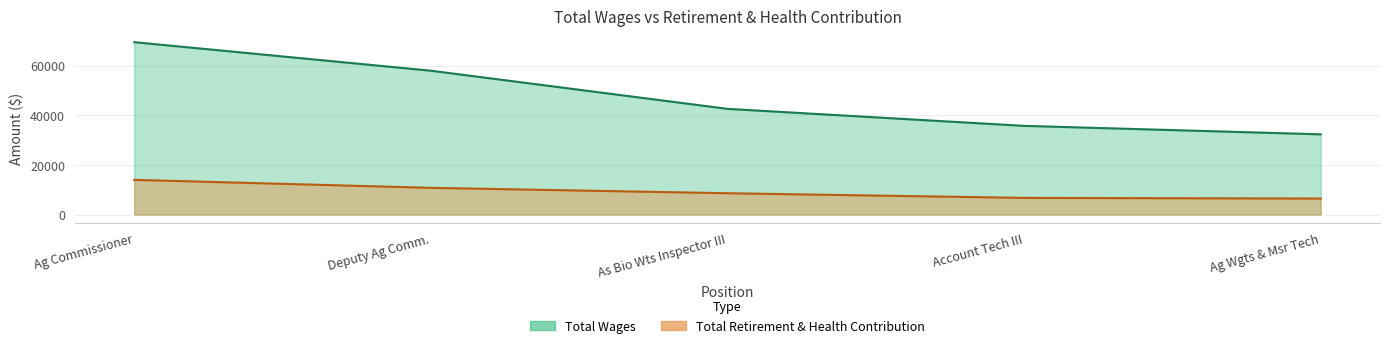

What are all the series names shown in the legend?

Total Wages, Total Retirement & Health Contribution